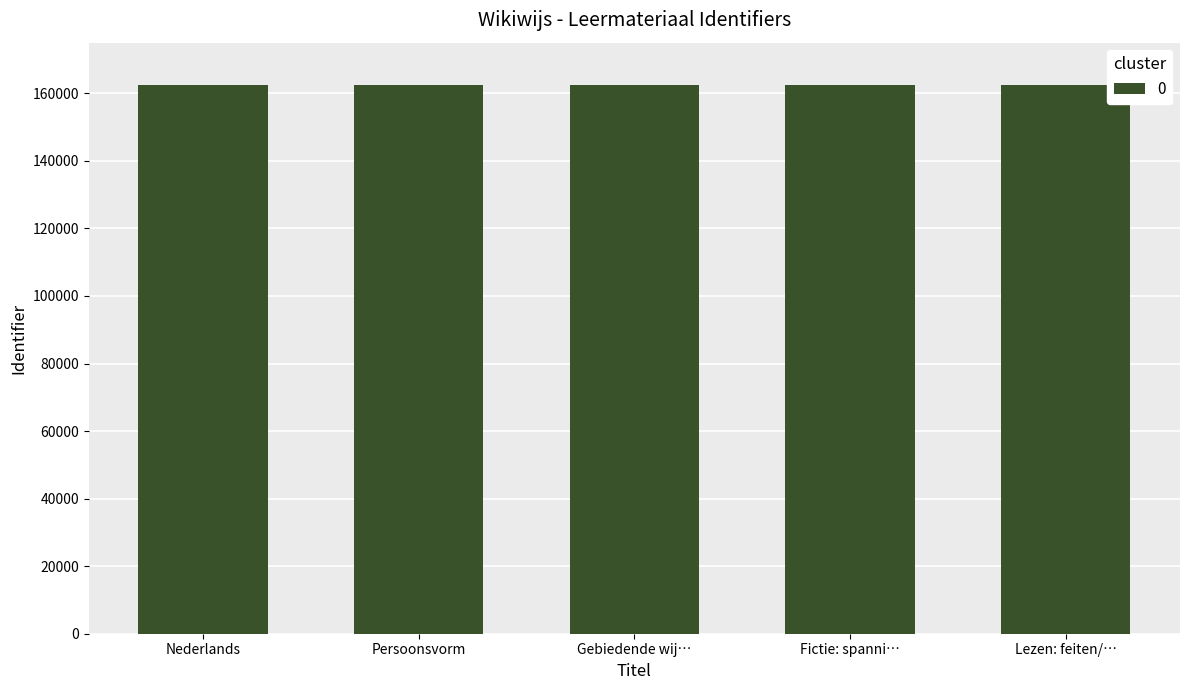

What is the average value?

162454